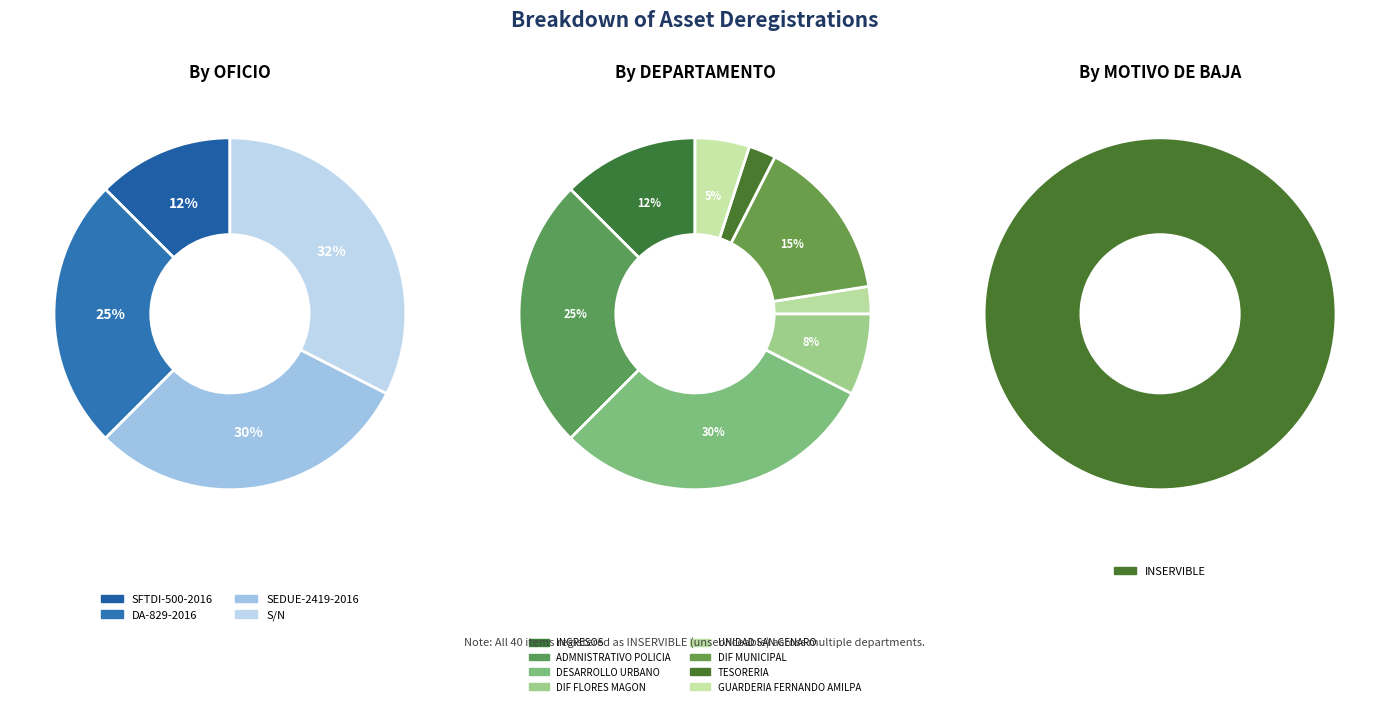

Does any single category account for the majority?

No